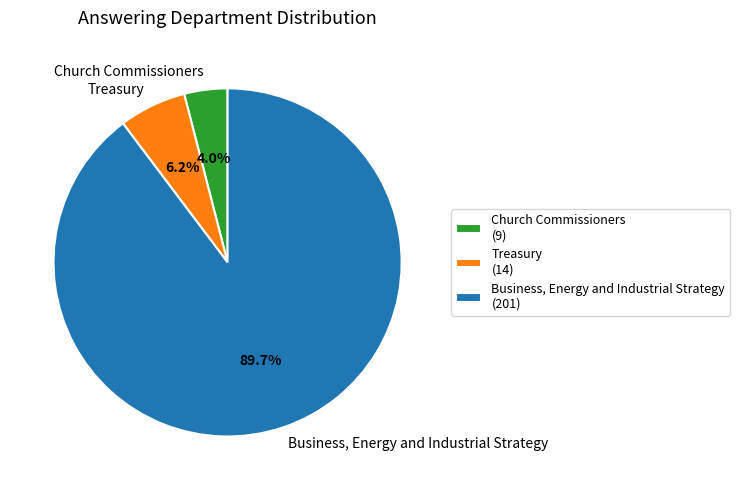

How many slices are in this pie chart?

3